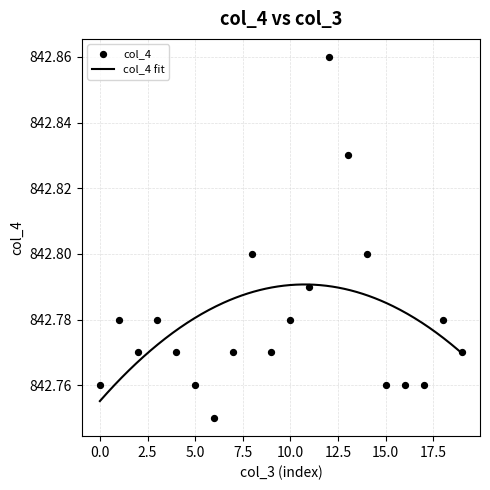

What is the ratio of the value at 2 to the value at 8?

1.0